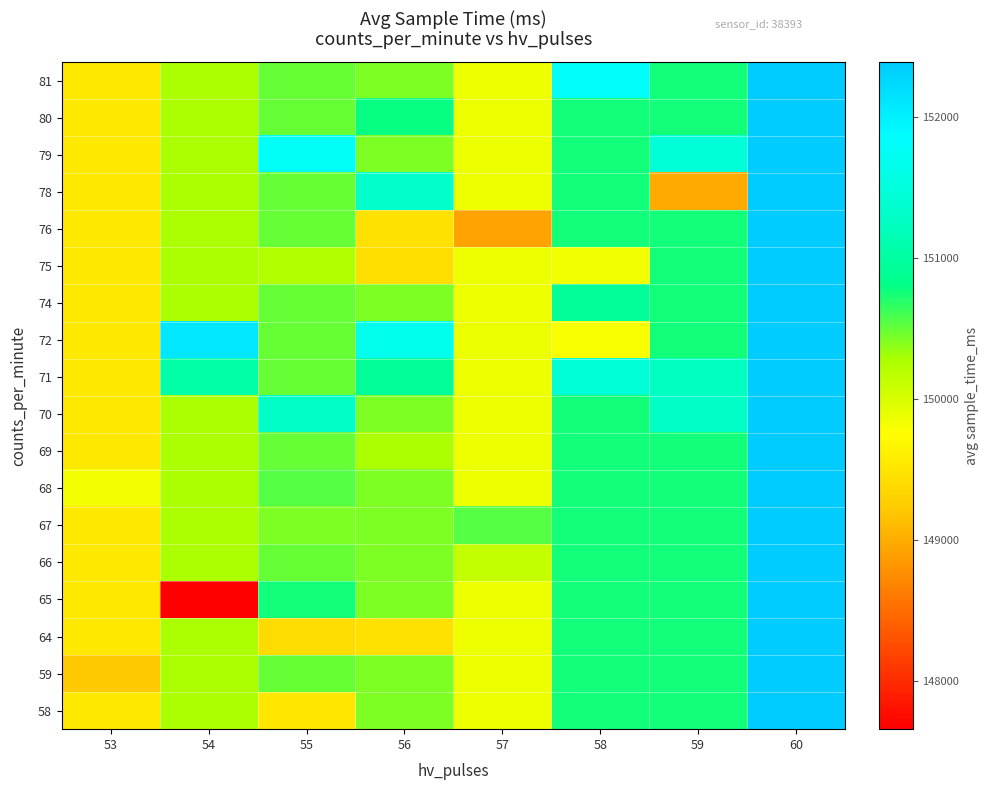

Reading left to right, what are all the values shown in this chart?

58: 53=149526.5	54=150270.0	55=149524.0	56=150418.7	57=149873.6	58=150761.5	59=150744.8	60=152387.0
59: 53=149229.0	54=150270.0	55=150492.7	56=150418.7	57=149873.6	58=150761.5	59=150744.8	60=152387.0
64: 53=149526.5	54=150270.0	55=149405.5	56=149453.5	57=149873.6	58=150761.5	59=150744.8	60=152387.0
65: 53=149526.5	54=147661.0	55=150755.0	56=150418.7	57=149873.6	58=150761.5	59=150744.8	60=152387.0
66: 53=149526.5	54=150270.0	55=150492.7	56=150418.7	57=150122.0	58=150761.5	59=150744.8	60=152387.0
67: 53=149526.5	54=150270.0	55=150422.0	56=150418.7	57=150554.0	58=150761.5	59=150744.8	60=152387.0
68: 53=149824.0	54=150270.0	55=150545.0	56=150418.7	57=149873.6	58=150761.5	59=150744.8	60=152387.0
69: 53=149526.5	54=150270.0	55=150492.7	56=150264.0	57=149873.6	58=150761.5	59=150744.8	60=152387.0
70: 53=149526.5	54=150270.0	55=151282.0	56=150418.7	57=149873.6	58=150761.5	59=151292.0	60=152387.0
71: 53=149526.5	54=151049.0	55=150492.7	56=150934.0	57=149873.6	58=151428.0	59=151257.0	60=152387.0
72: 53=149526.5	54=152100.0	55=150492.7	56=151677.0	57=149885.5	58=149792.5	59=150744.8	60=152387.0
74: 53=149526.5	54=150270.0	55=150492.7	56=150418.7	57=149873.6	58=150935.0	59=150744.8	60=152387.0
75: 53=149526.5	54=150270.0	55=150242.0	56=149442.0	57=149873.6	58=149840.0	59=150744.8	60=152387.0
76: 53=149526.5	54=150270.0	55=150492.7	56=149458.0	57=148933.0	58=150761.5	59=150744.8	60=152387.0
78: 53=149526.5	54=150270.0	55=150492.7	56=151334.0	57=149873.6	58=150761.5	59=148979.0	60=152387.0
79: 53=149526.5	54=150270.0	55=151766.0	56=150418.7	57=149873.6	58=150761.5	59=151451.0	60=152387.0
80: 53=149526.5	54=150270.0	55=150492.7	56=150787.0	57=149873.6	58=150761.5	59=150744.8	60=152387.0
81: 53=149526.5	54=150270.0	55=150492.7	56=150418.7	57=149873.6	58=151812.0	59=150744.8	60=152387.0